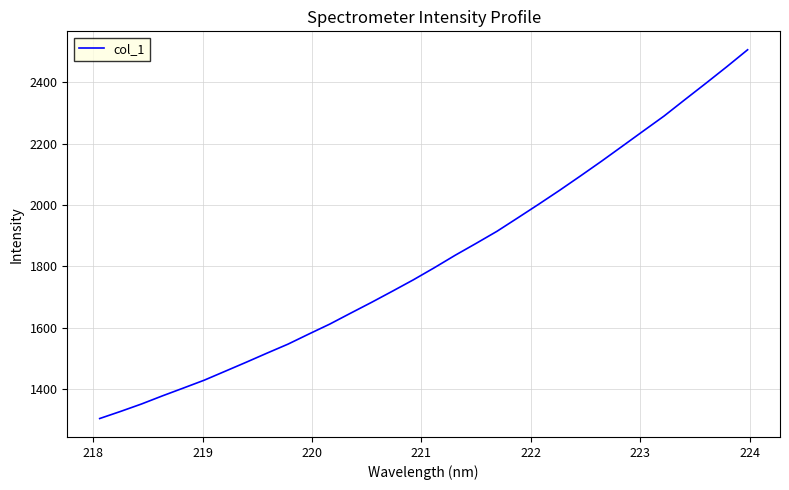

What is the difference between the maximum and minimum values?

1201.7